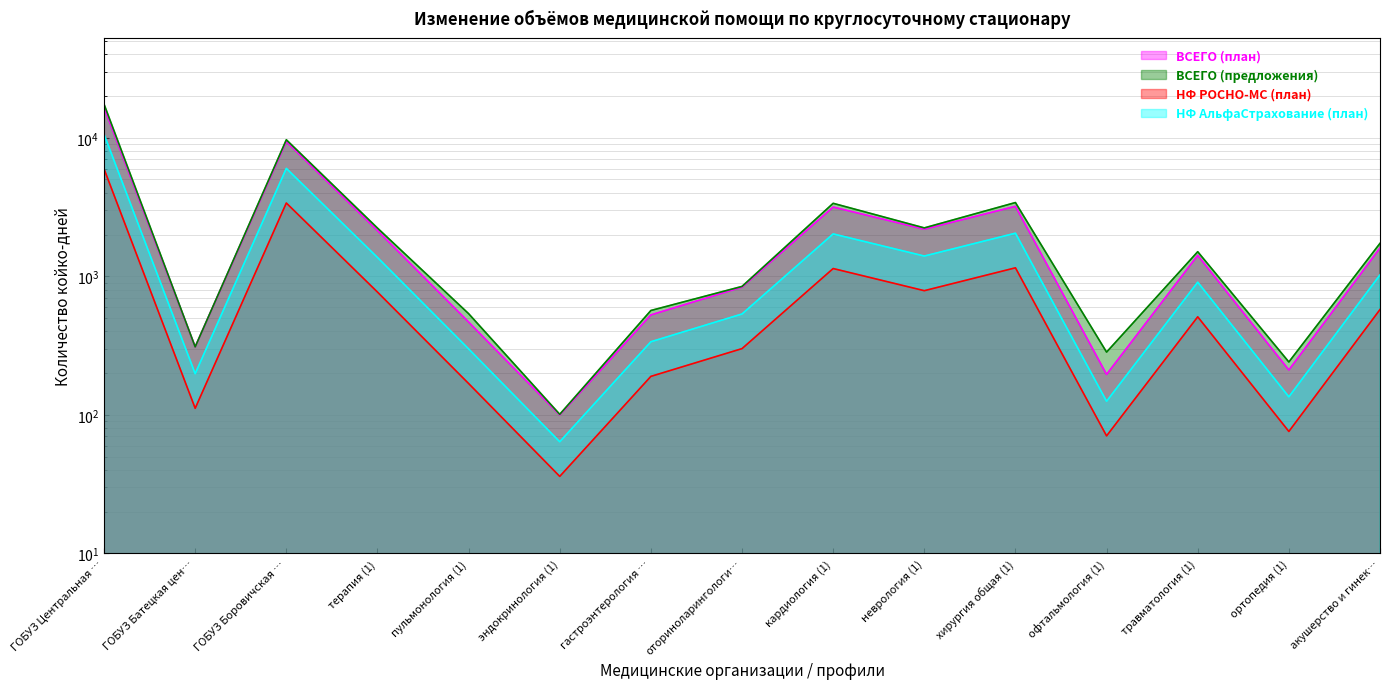

What is the difference between the НФ АльфаСтрахование (план) values at терапия (1) and ГОБУЗ Боровичская …?

4645.1